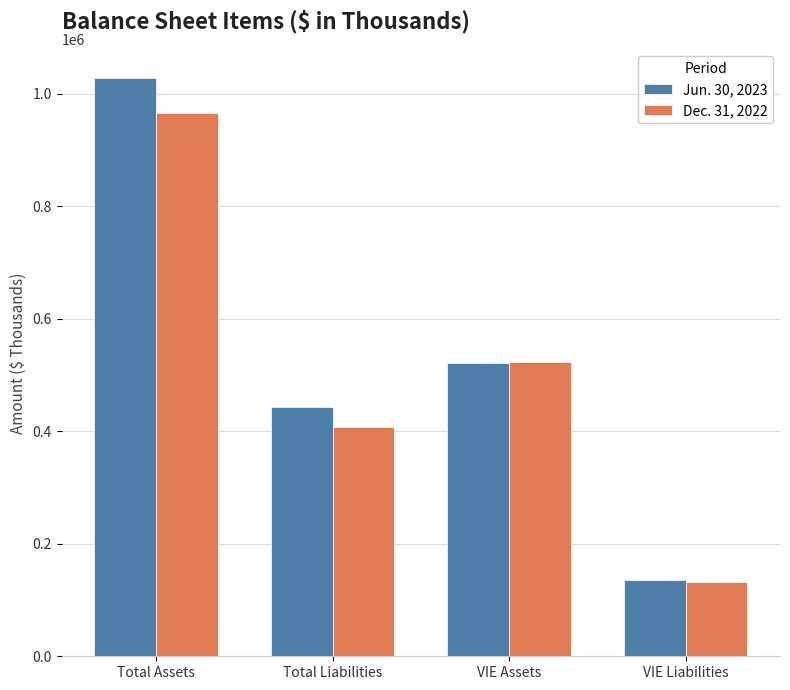

Rank the series by their maximum value, from highest to lowest.

Jun. 30, 2023, Dec. 31, 2022